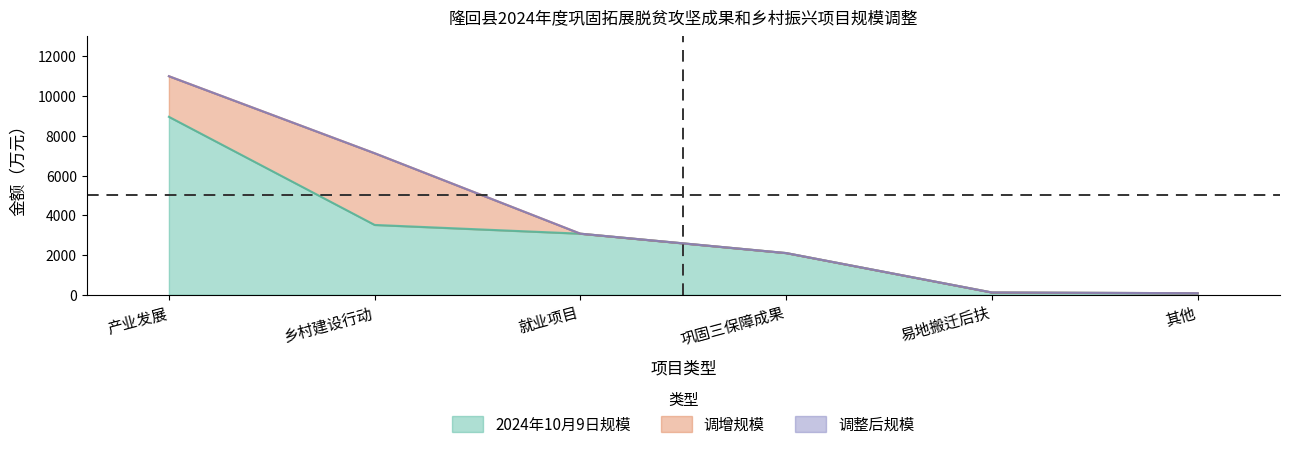

At which label is 2024年10月9日规模(金额) closest to 4517?

乡村建设行动